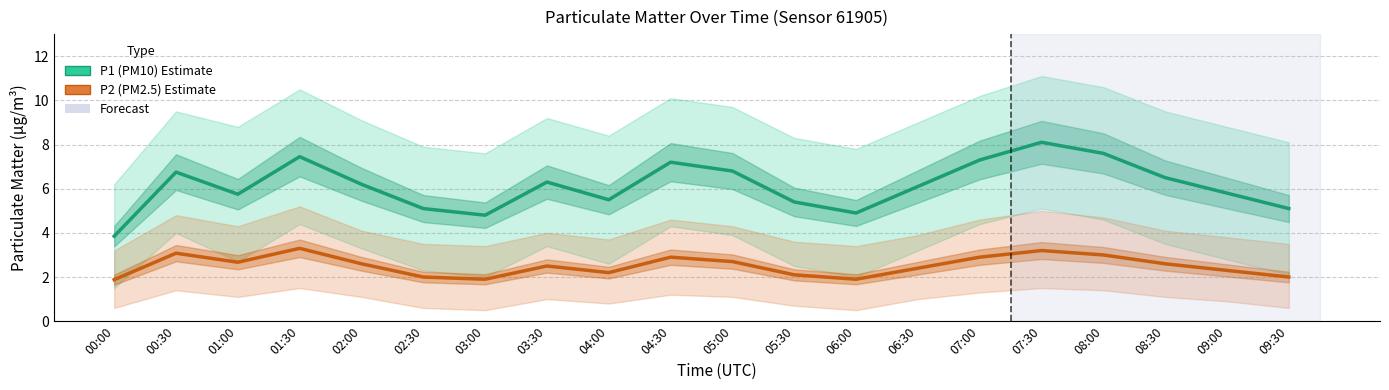

True or false: P1 (PM10) and P2 (PM2.5) intersect in this chart.

False